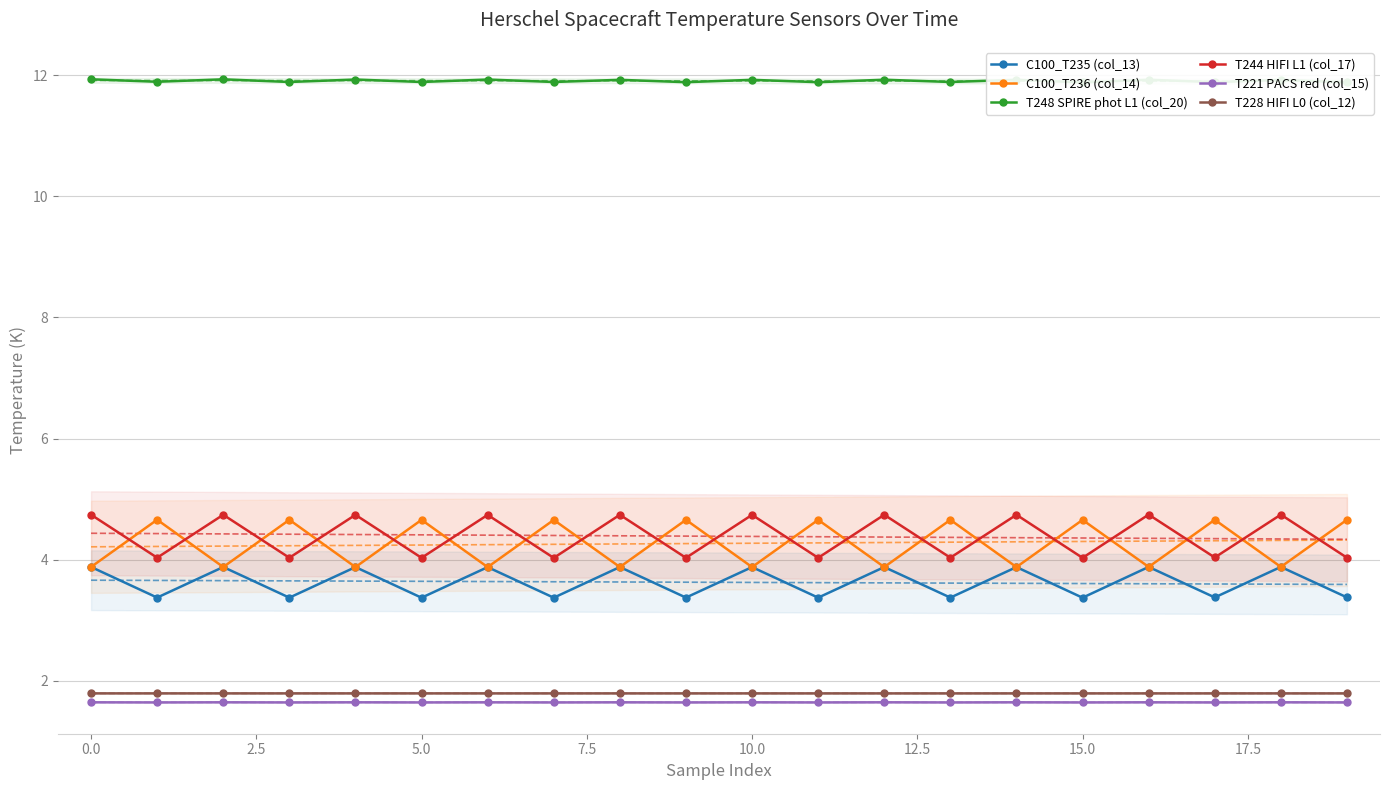

What is the difference between the highest and lowest values at 13?

10.2